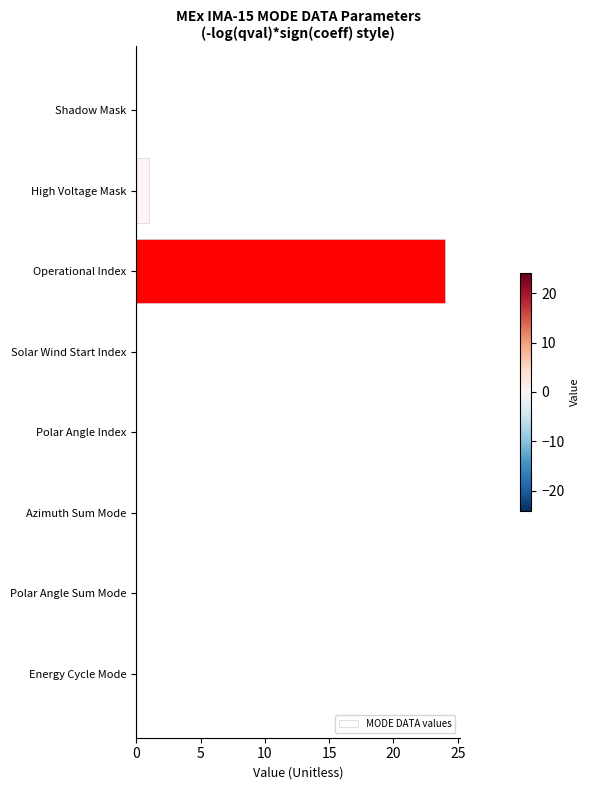

At which category does the chart reach its peak across all series?

Operational Index